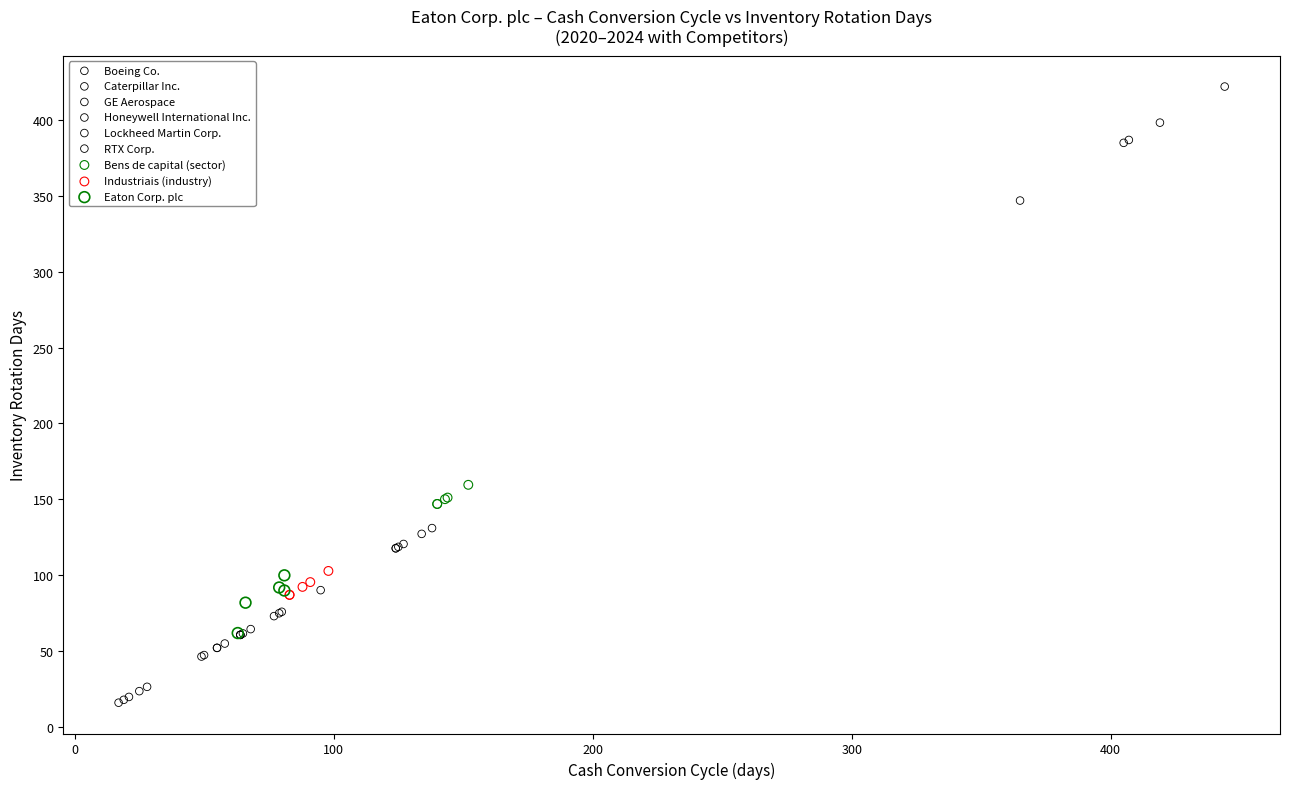

Which series contains the highest Y value?

Boeing Co.